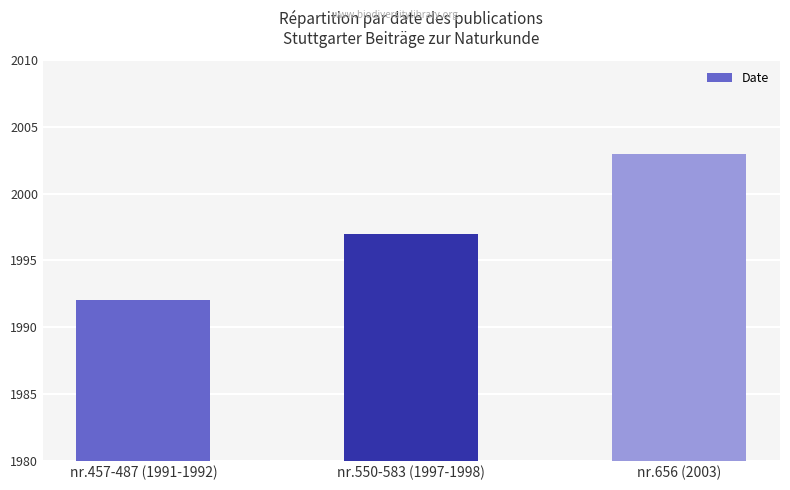

What is the average value?

1997